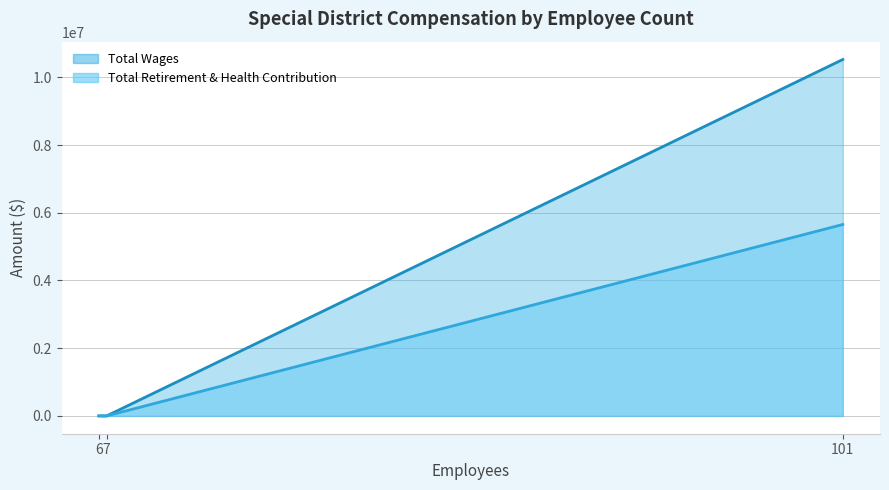

What is the highest value of the Total Wages series?

10525518